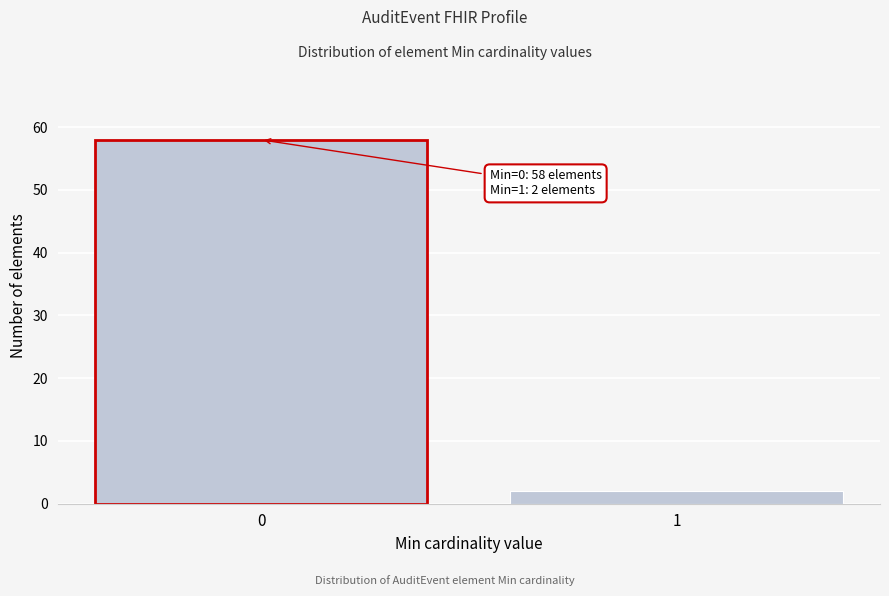

Reading left to right, transcribe all the data shown in this chart.

58	2